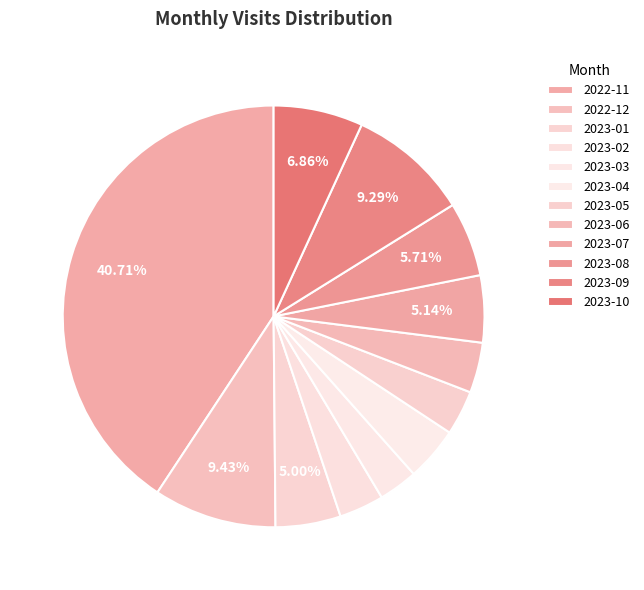

To the nearest percent, what portion does 2023-02 represent?

3%